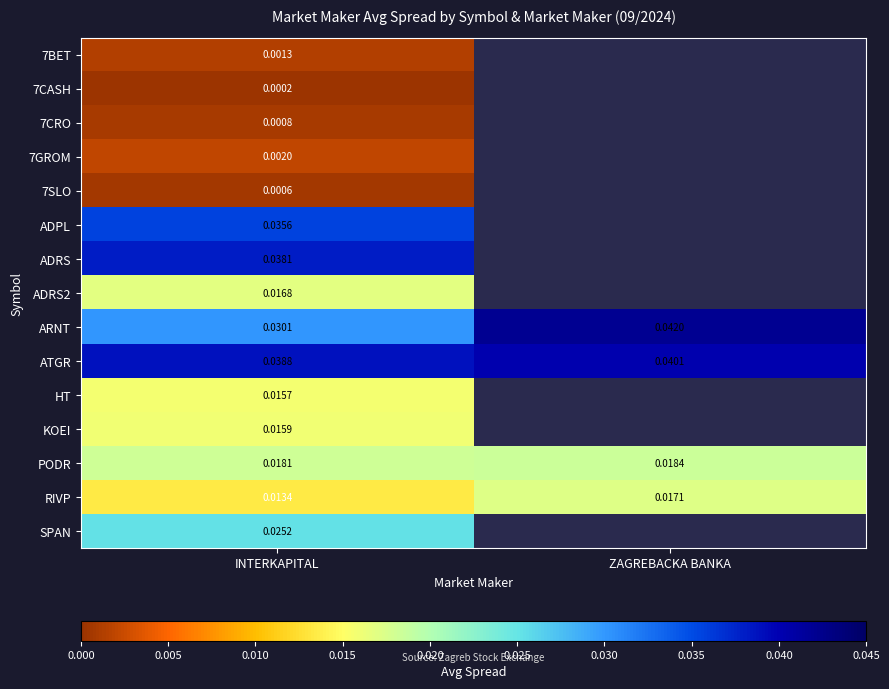

At how many categories does at least one series exceed 0?

2